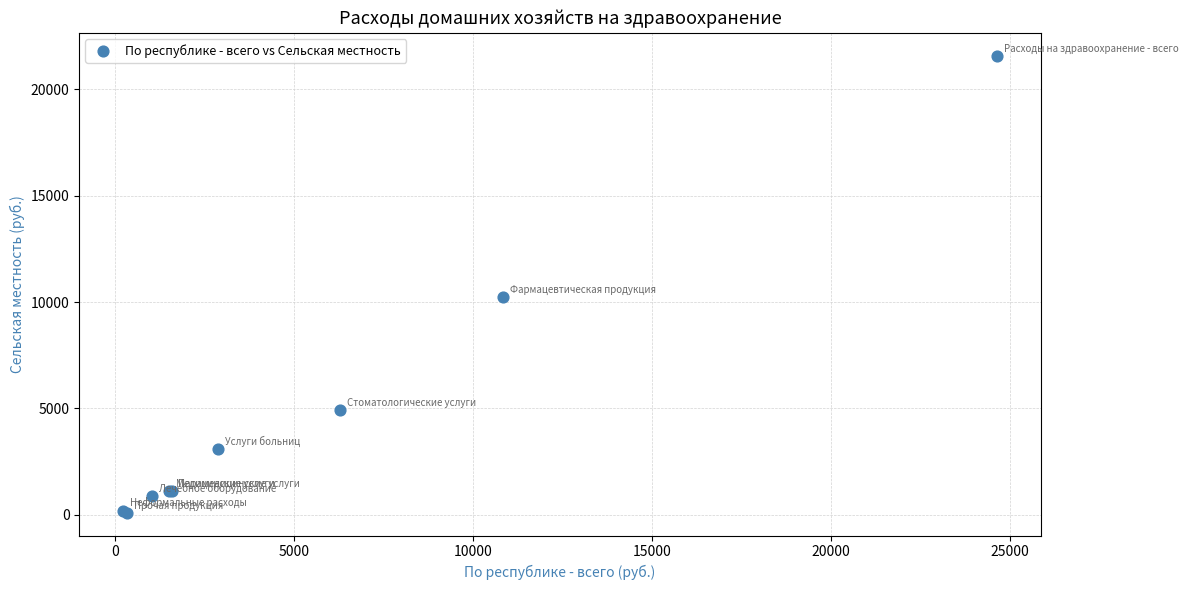

What Y value in the scatter plot is closest to 10838?

10235